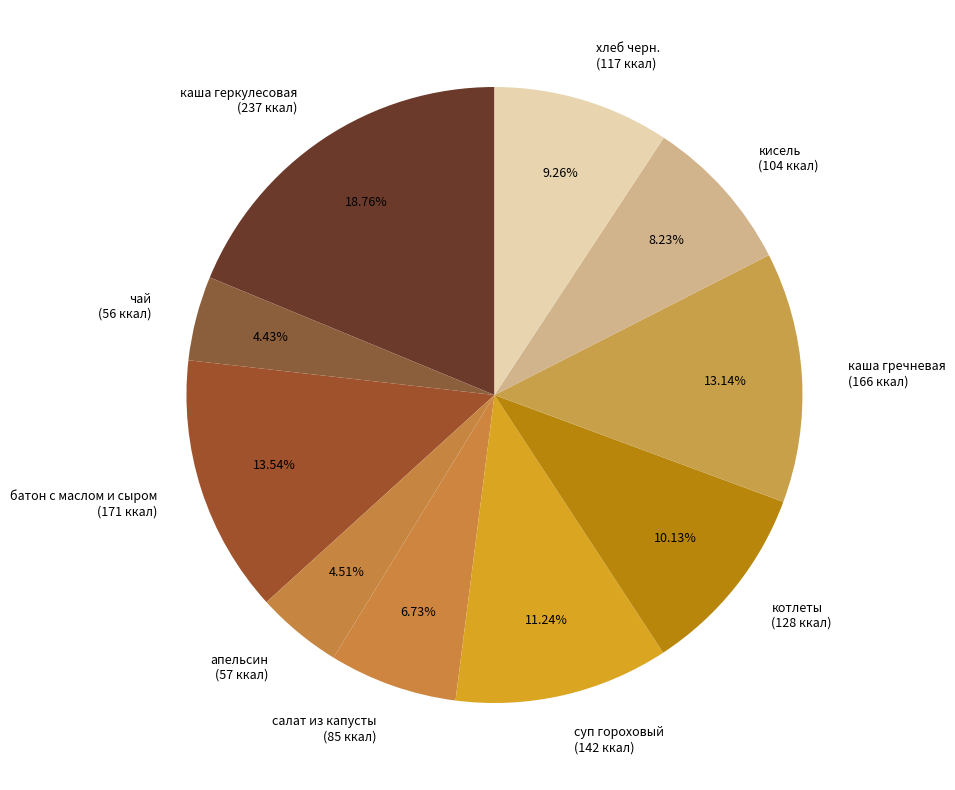

Combined, do салат из капусты (85 ккал) and кисель (104 ккал) account for over 50%?

No